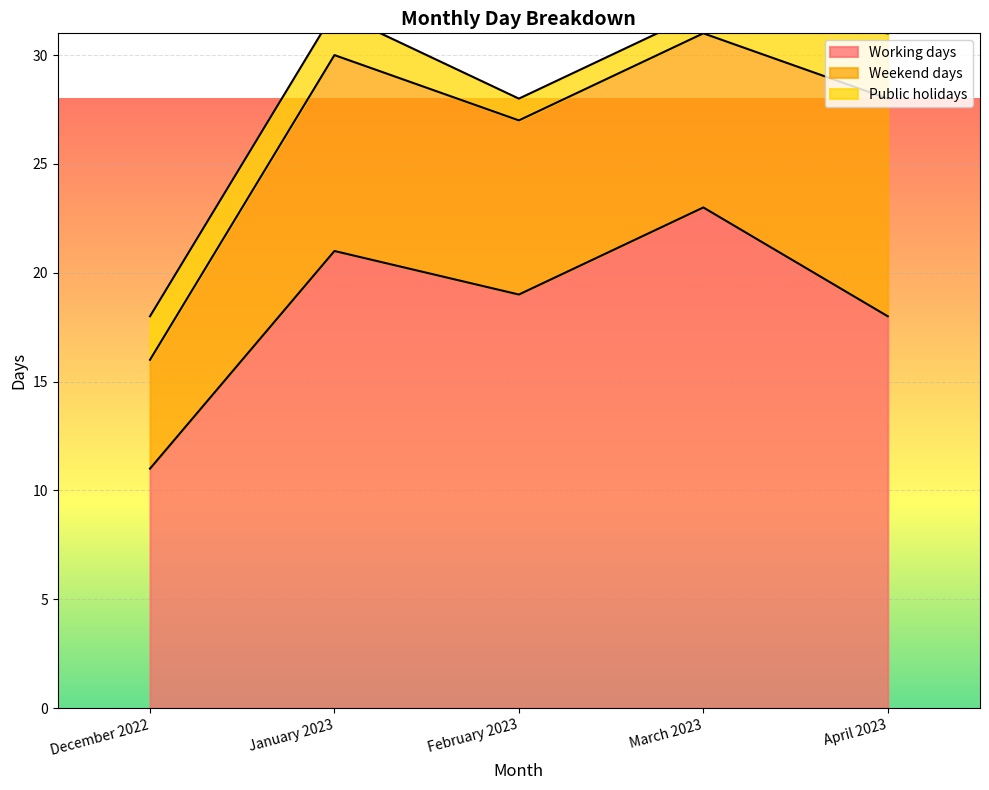

List the series in order of their overall mean, highest first.

Working days, Weekend days, Public holidays